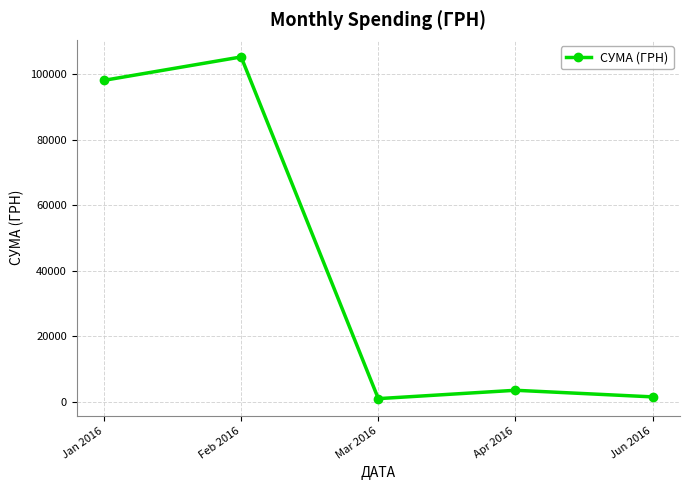

Reading left to right, what are all the values shown in this chart?

98138.4	105290.9	897.2	3449.1	1431.2